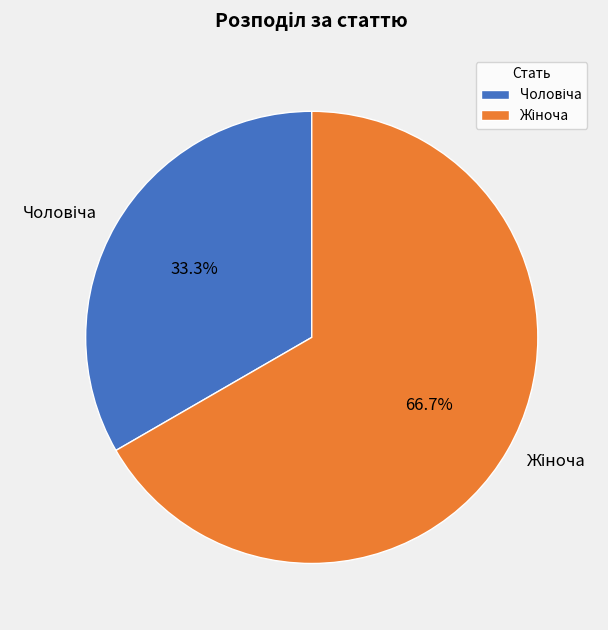

What is the smallest slice in the pie chart?

Чоловіча